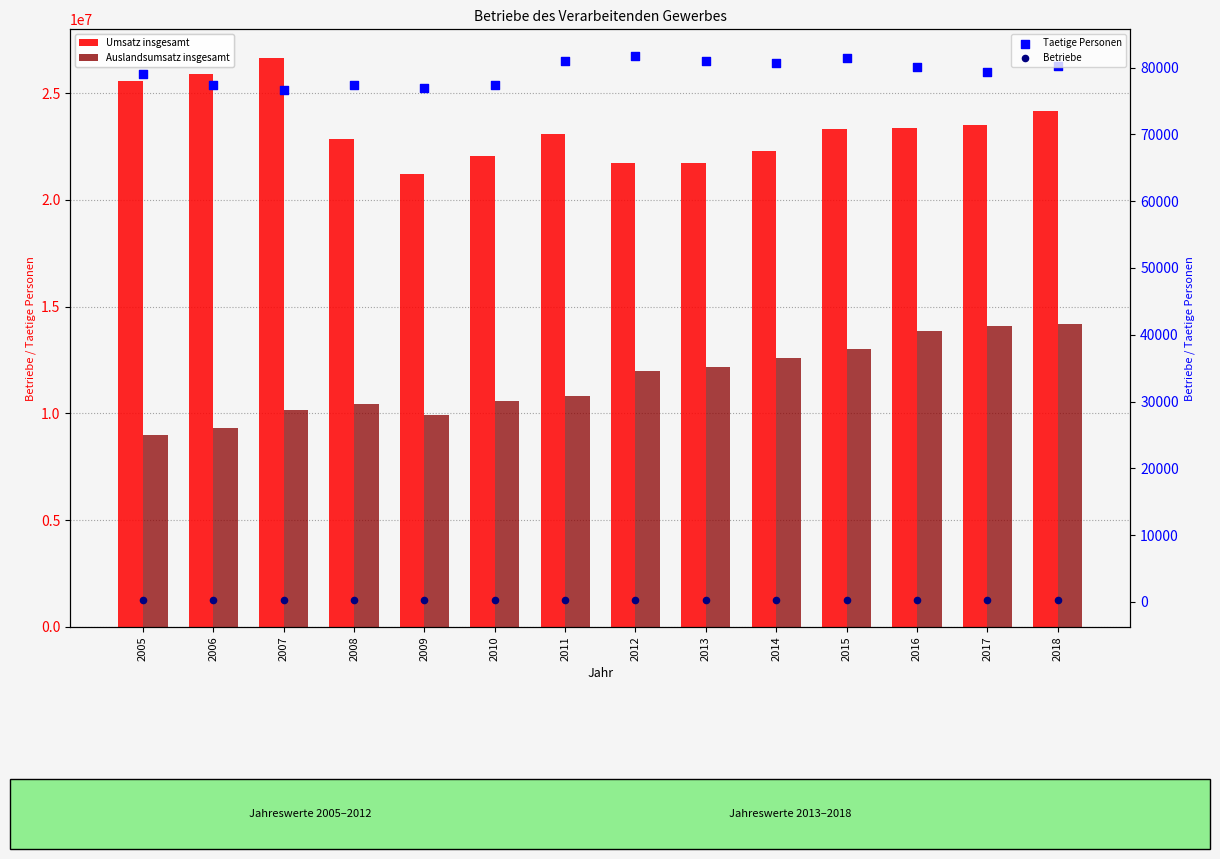

Is the value of Betriebe at 2010 greater than the value of Taetige Personen at 2017?

No